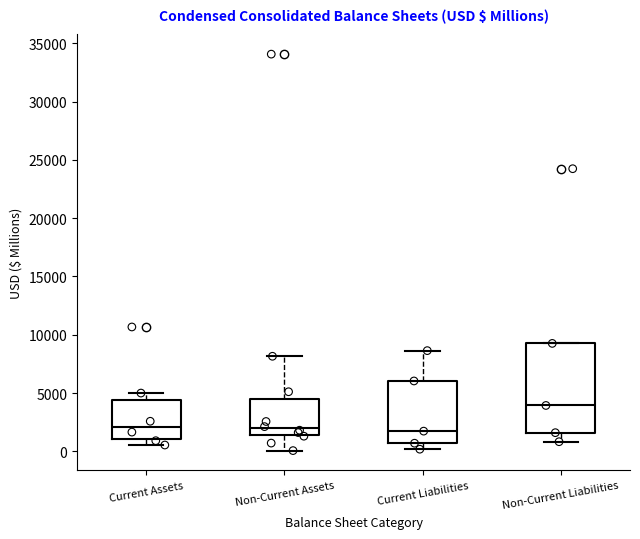

Where is the upper edge of the box for Current Assets on the y-axis? The values are not printed on the chart, so give them approximately, as read against the axis.

4500